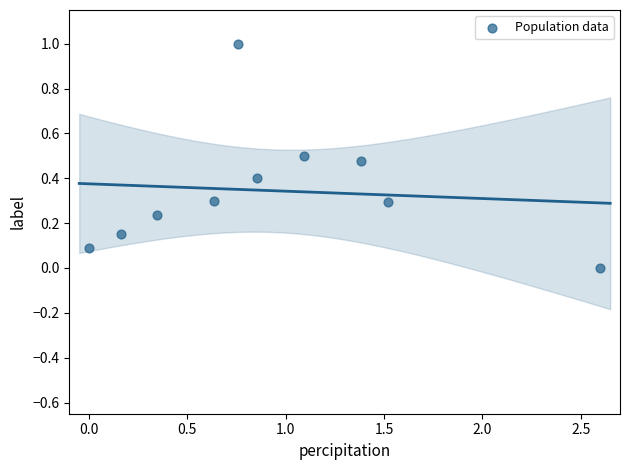

What is the average Y value?

0.3